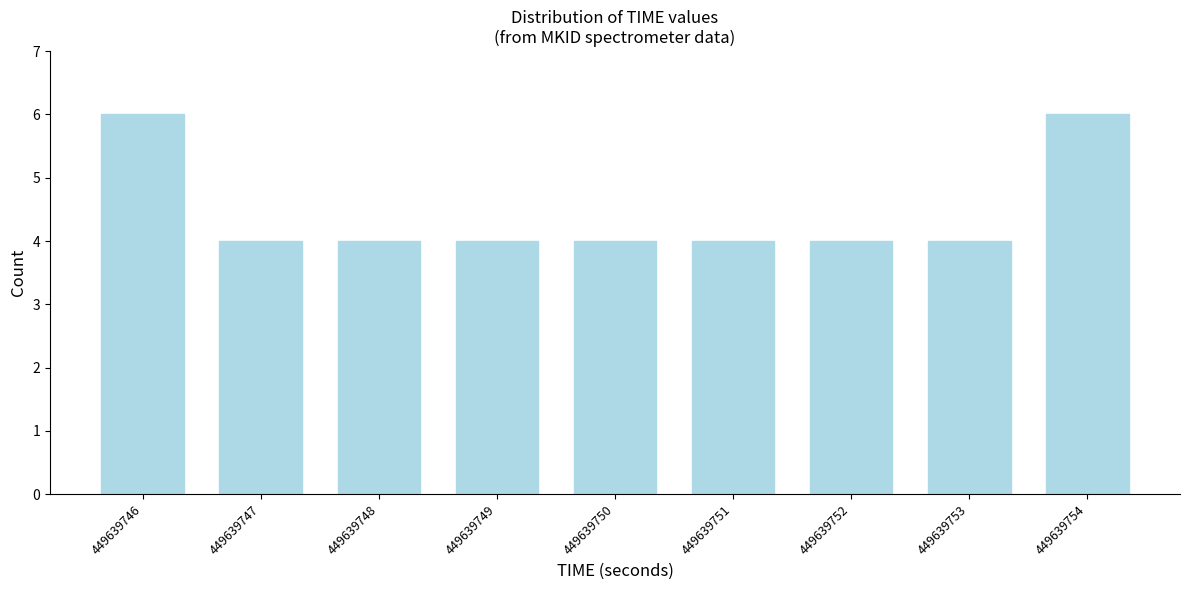

Reading left to right, extract all data points from this chart.

449639746=6	449639747=4	449639748=4	449639749=4	449639750=4	449639751=4	449639752=4	449639753=4	449639754=6